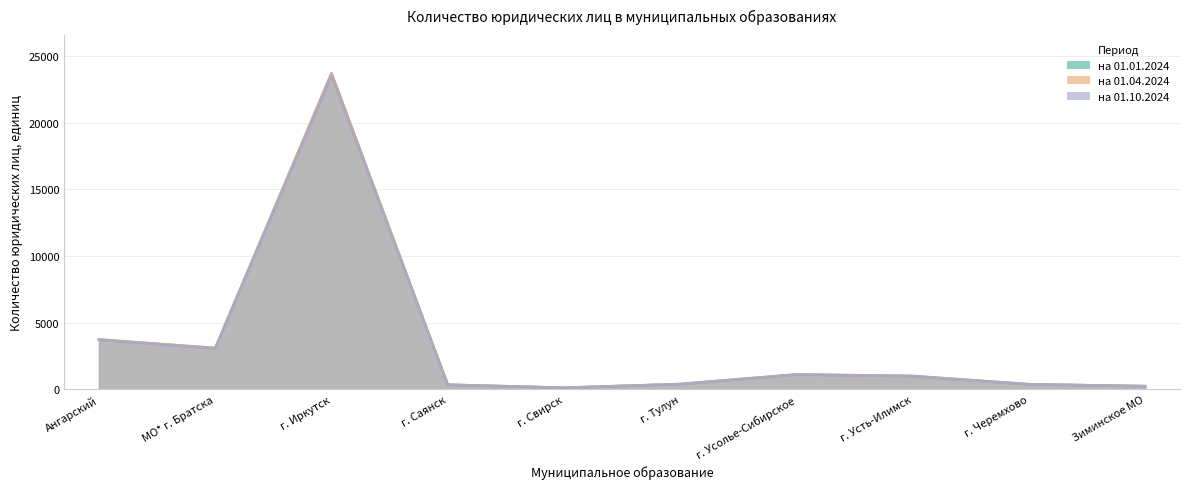

List the series in order of their overall mean, lowest first.

на 01.10.2024, на 01.01.2024, на 01.04.2024